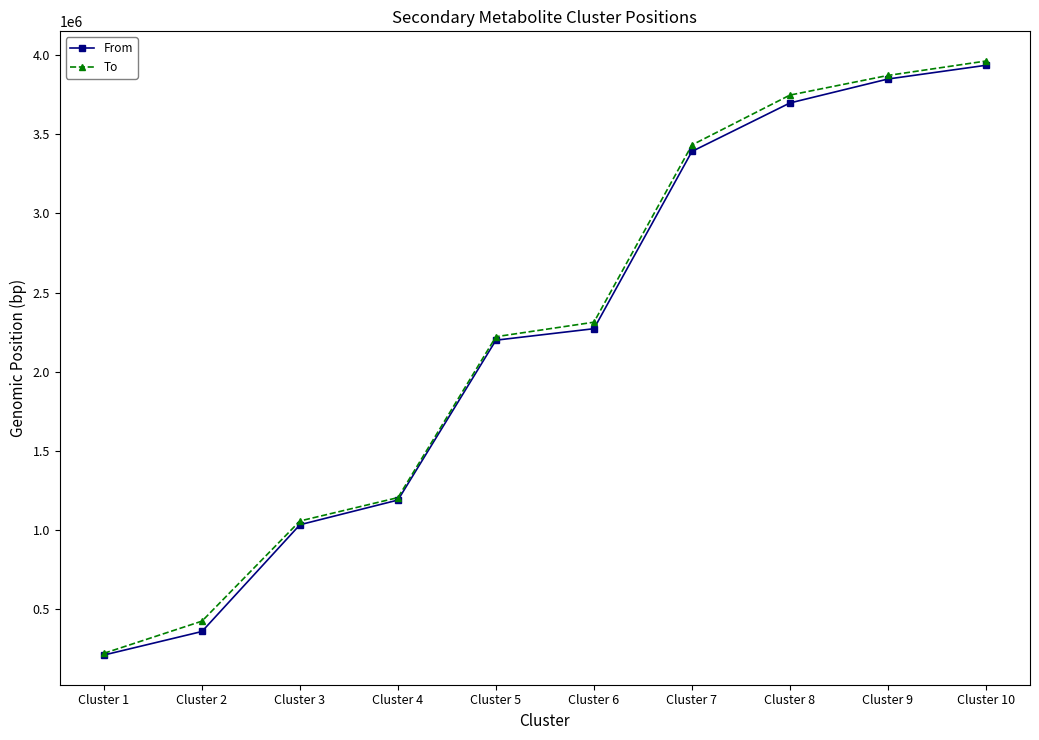

At which label does To reach its peak?

Cluster 10